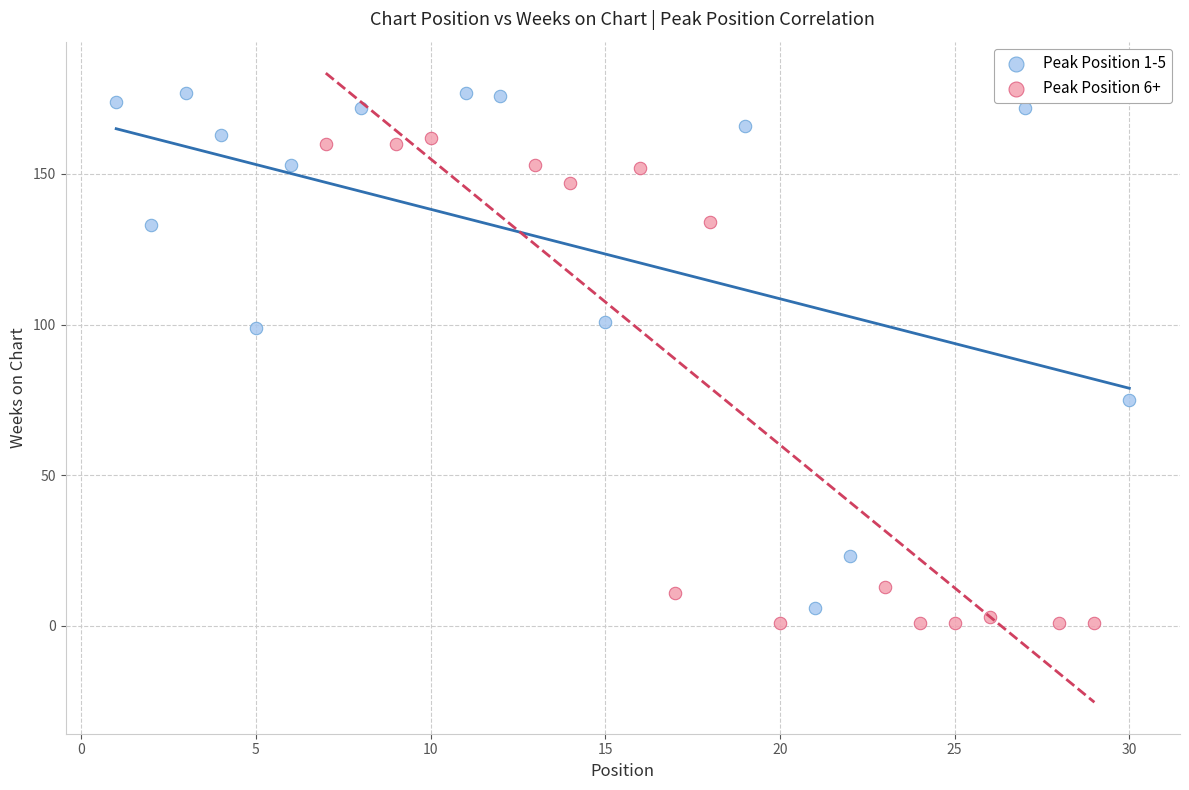

Which series reaches the maximum Y coordinate?

Peak Position 1-5